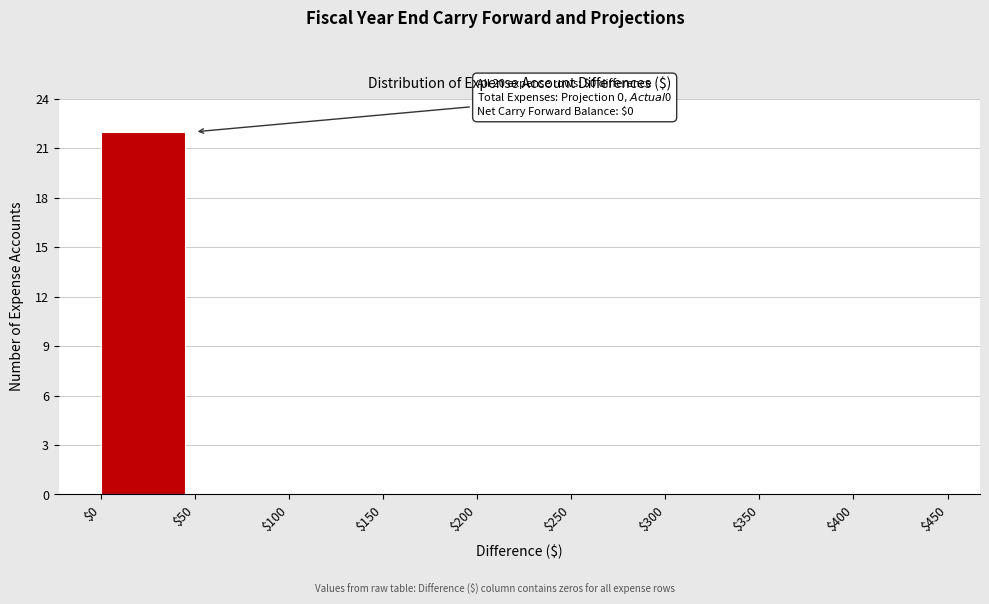

Which range on the x-axis has the tallest bar?

$0 to $50